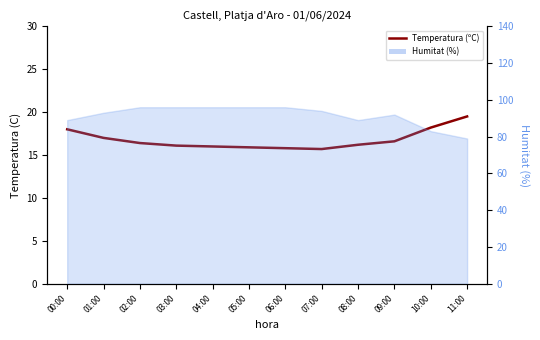

How many lines are shown in the chart?

1